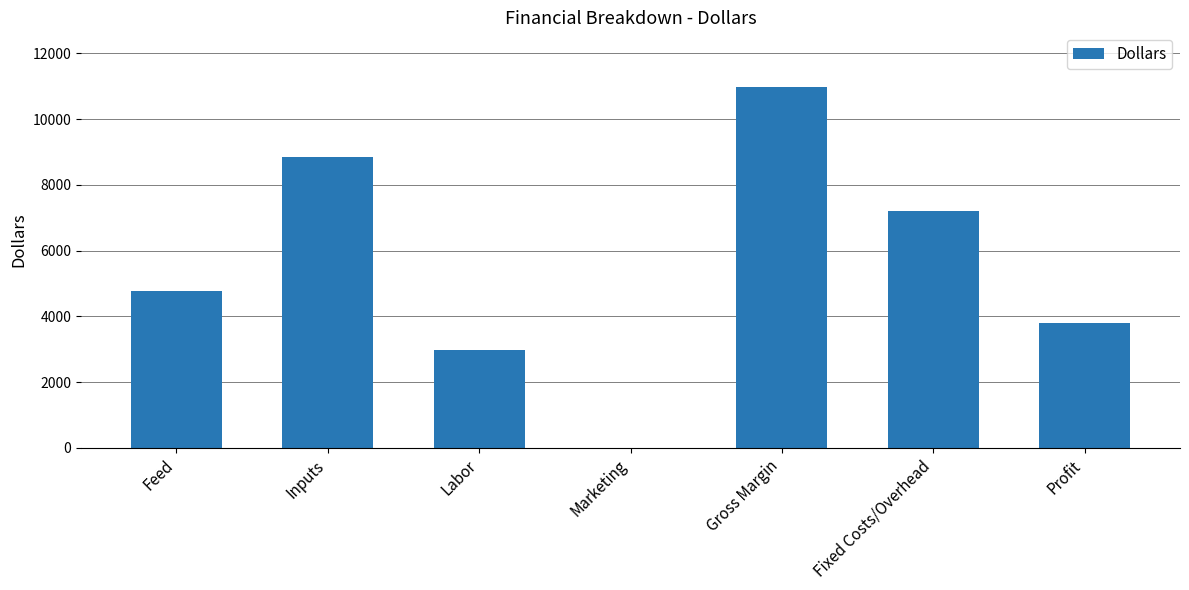

How many data points does each series have?

7